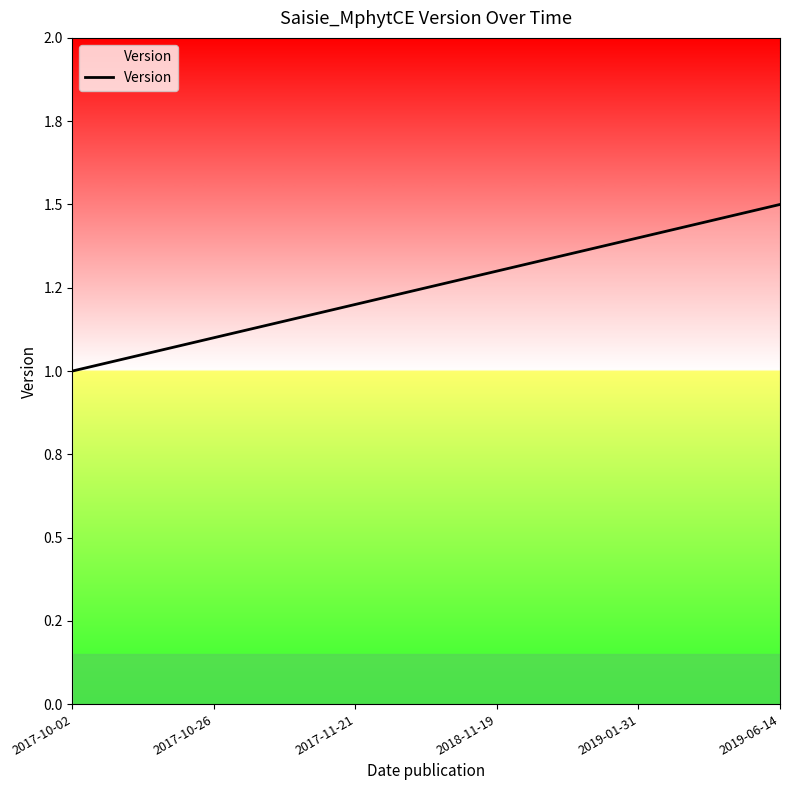

What is the approximate value at 2017-10-02?

1.0